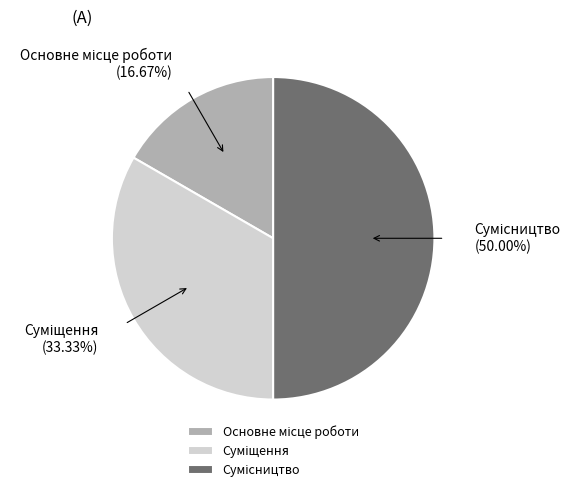

Is it true that Суміщення is 33% of the pie?

True